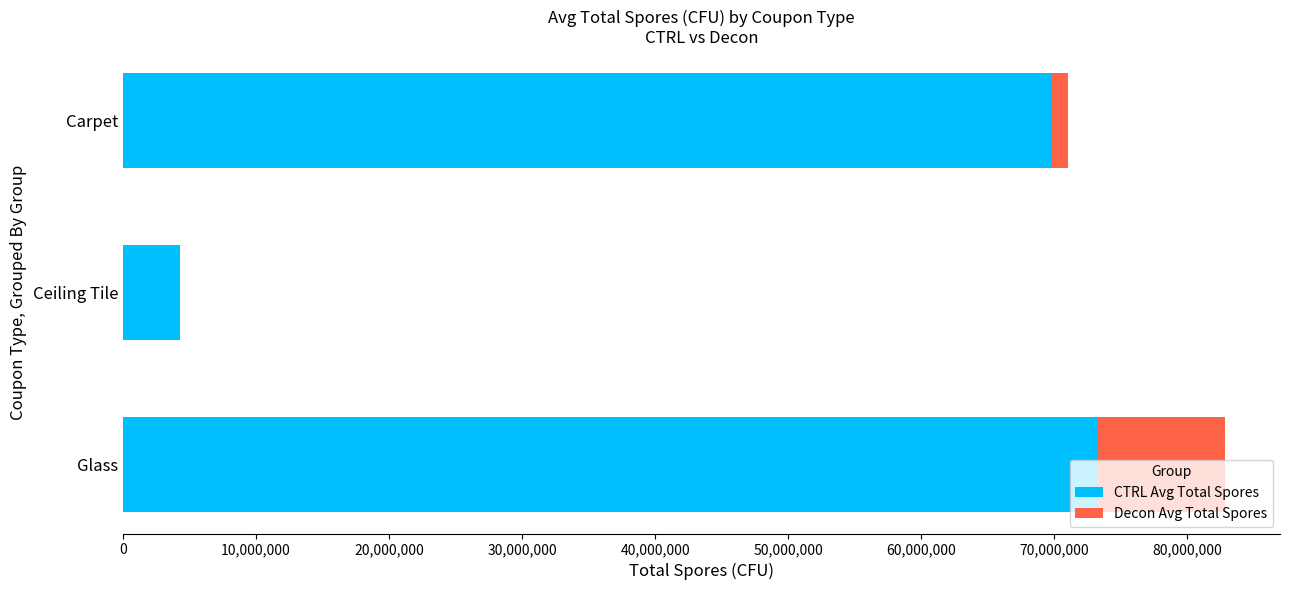

At which category is the sum across all series the highest?

Glass